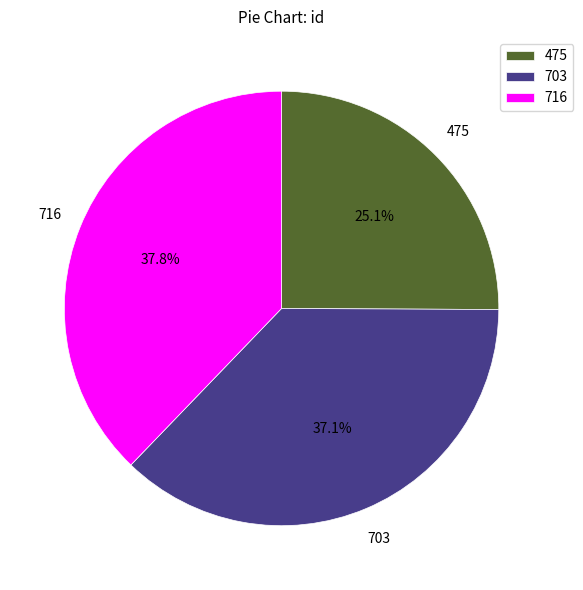

How many segments does this pie chart have?

3